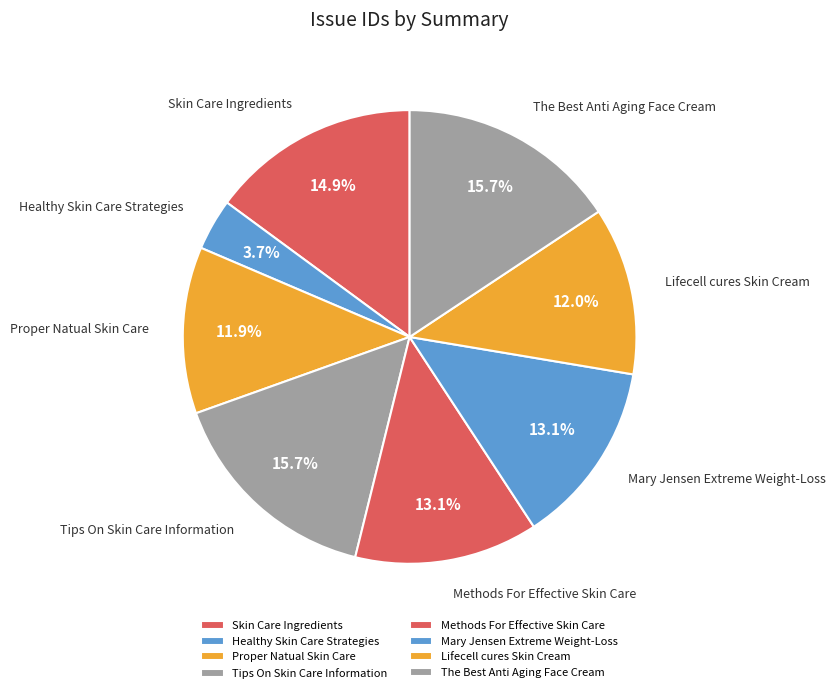

Does The Best Anti Aging Face Cream account for over 50% of the chart?

No